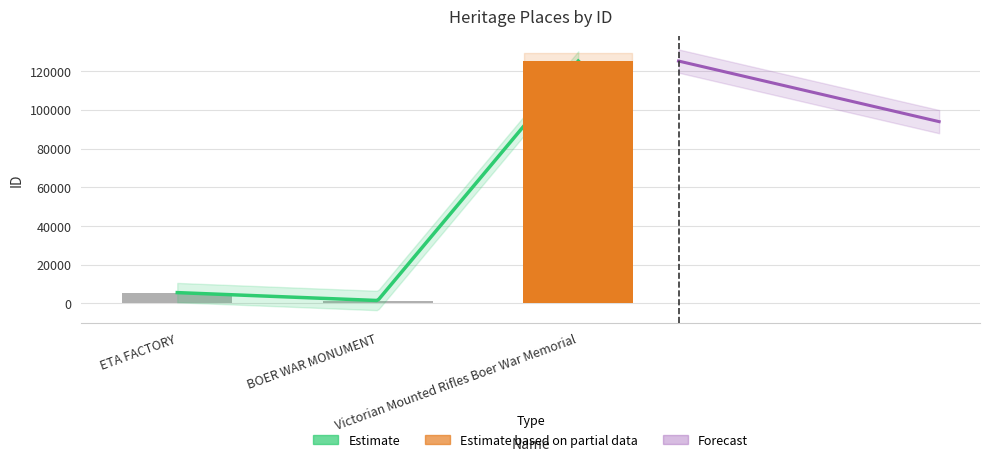

True or false: the data shows 125237 at Victorian Mounted Rifles Boer War Memorial.

True